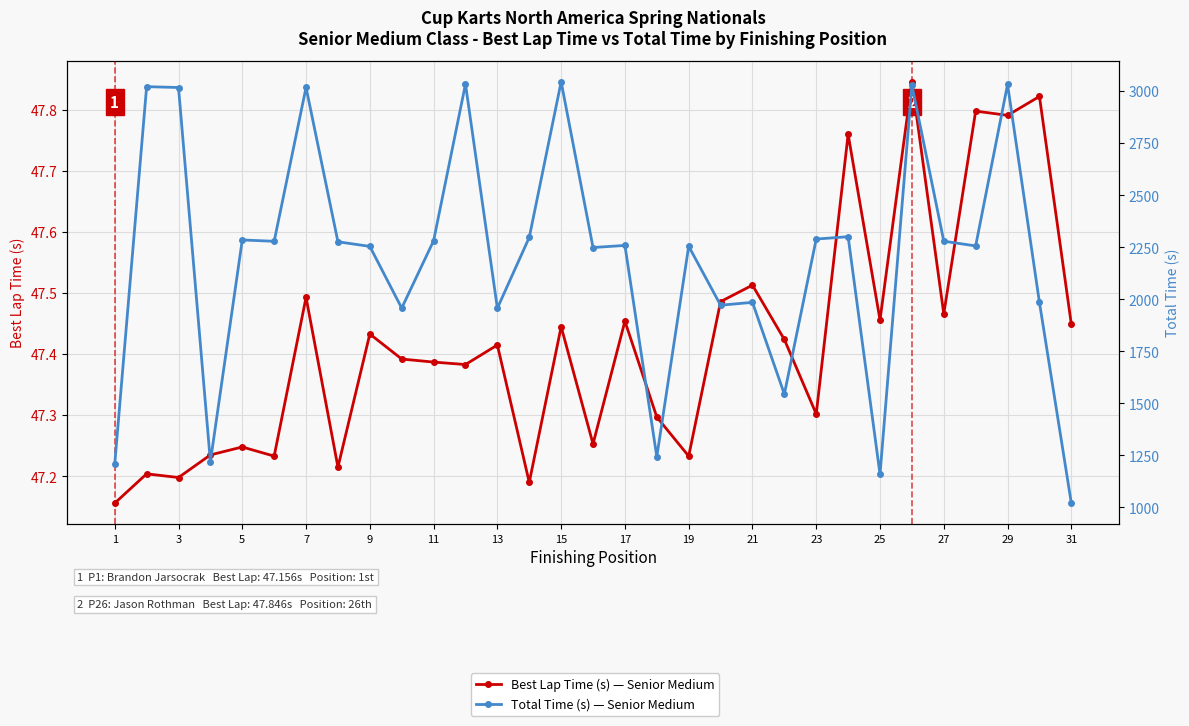

Reading right to left, what are all the values shown in this chart?

Best Lap Time (s) — Senior Medium: 47.4	47.8	47.8	47.8	47.5	47.8	47.5	47.8	47.3	47.4	47.5	47.5	47.2	47.3	47.5	47.3	47.4	47.2	47.4	47.4	47.4	47.4	47.4	47.2	47.5	47.2	47.2	47.2	47.2	47.2	47.2
Total Time (s) — Senior Medium: 1020.2	1984.8	3032.5	2256.5	2279.3	3030.0	1158.8	2300.9	2289.4	1544.3	1985.3	1971.6	2255.0	1243.2	2258.9	2248.8	3045.4	2297.4	1957.2	3034.6	2281.2	1957.7	2254.3	2276.4	3018.1	2278.8	2285.1	1219.5	3017.9	3021.9	1208.0